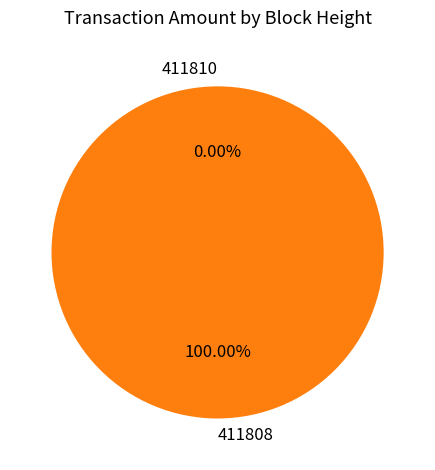

Count the number of slices in the pie.

2